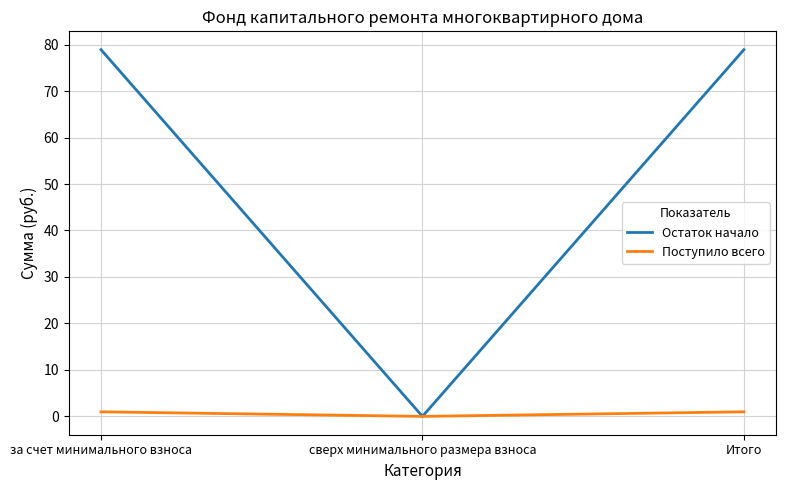

Rank the series by their average value, from highest to lowest.

Остаток начало, Поступило всего